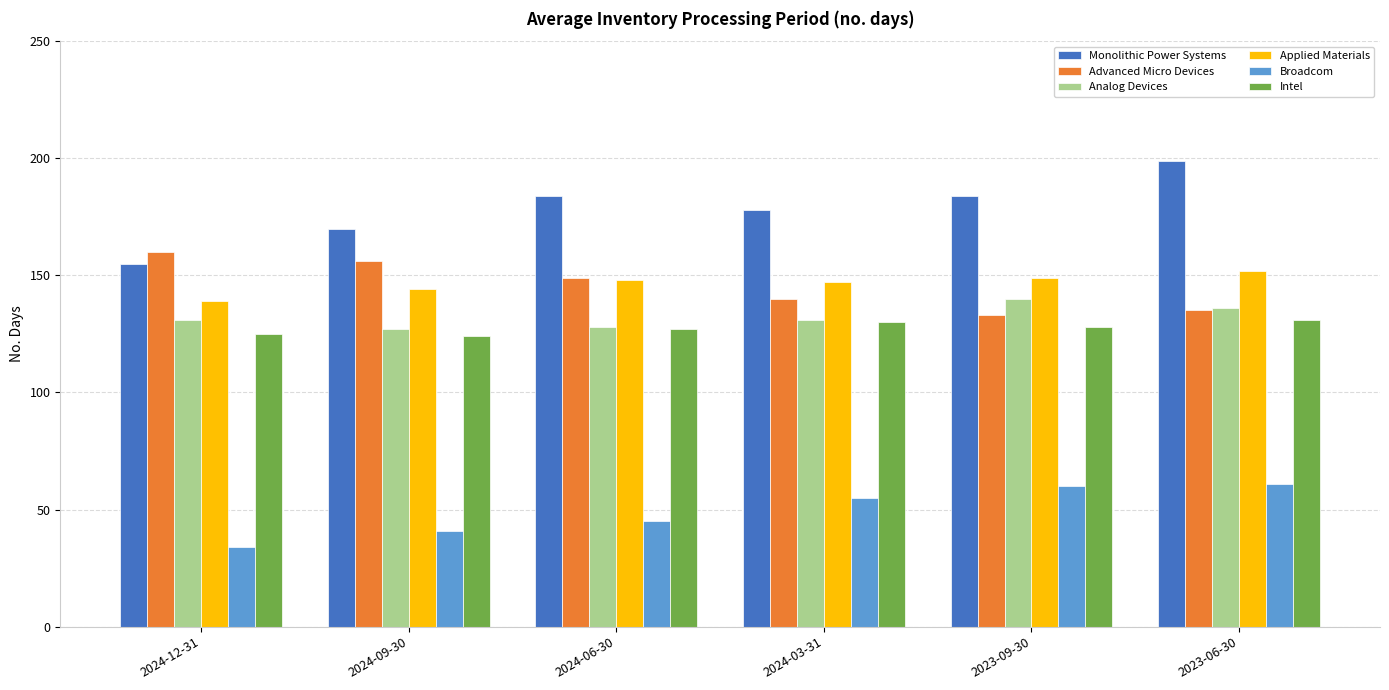

What is the total value across all series at 2023-06-30?

814